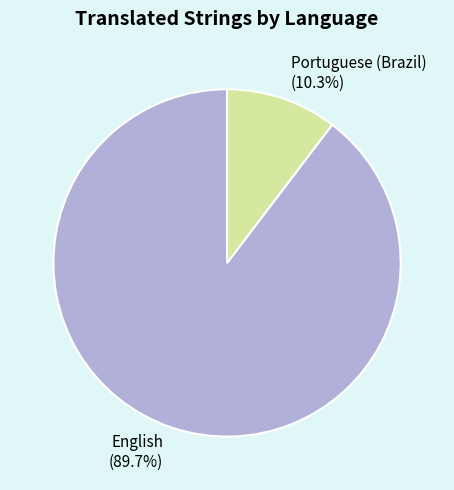

True or false: Portuguese (Brazil) accounts for 10% of the total.

True